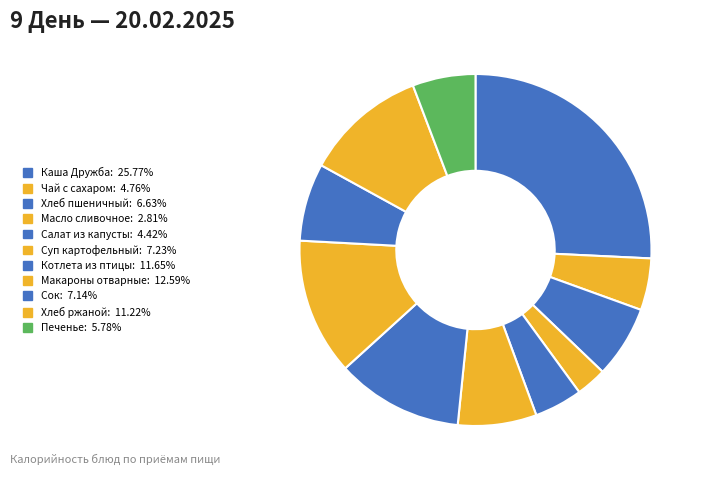

Combined, do Хлеб ржаной and Чай с сахаром account for over 50%?

No